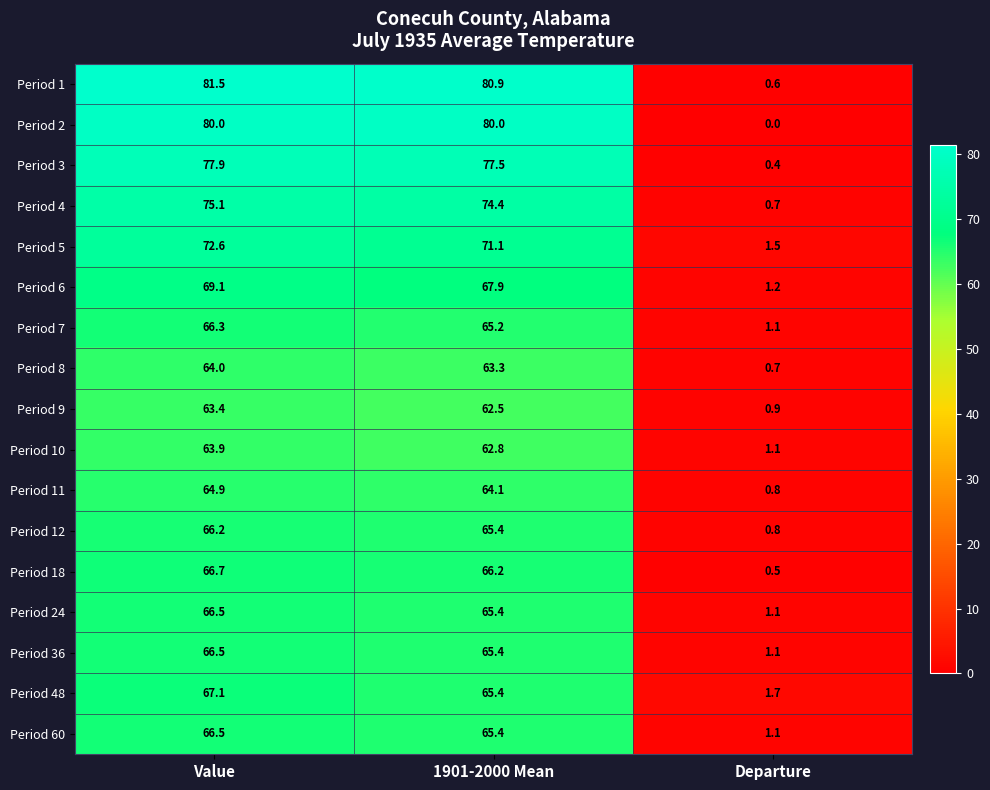

How many data points does each series have?

3